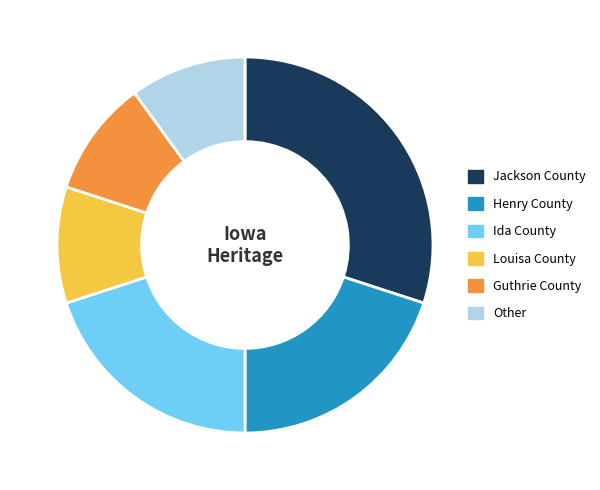

Is there a majority slice in this chart?

No